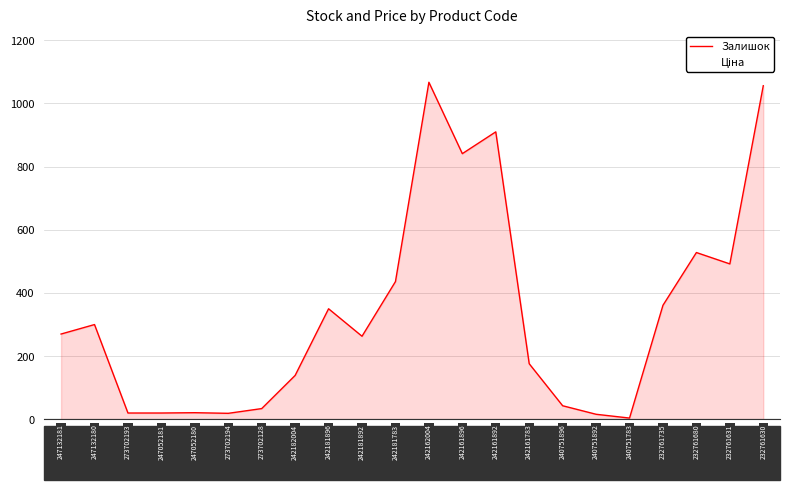

Where does the Ціна series first go above 111?

247132181